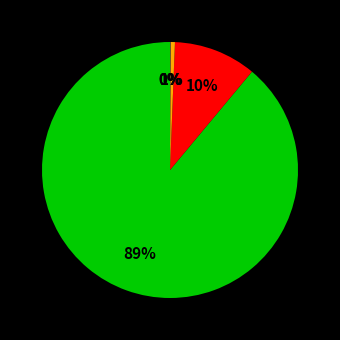

To the nearest percent, what is the difference between the largest and smallest slice percentages?

89%